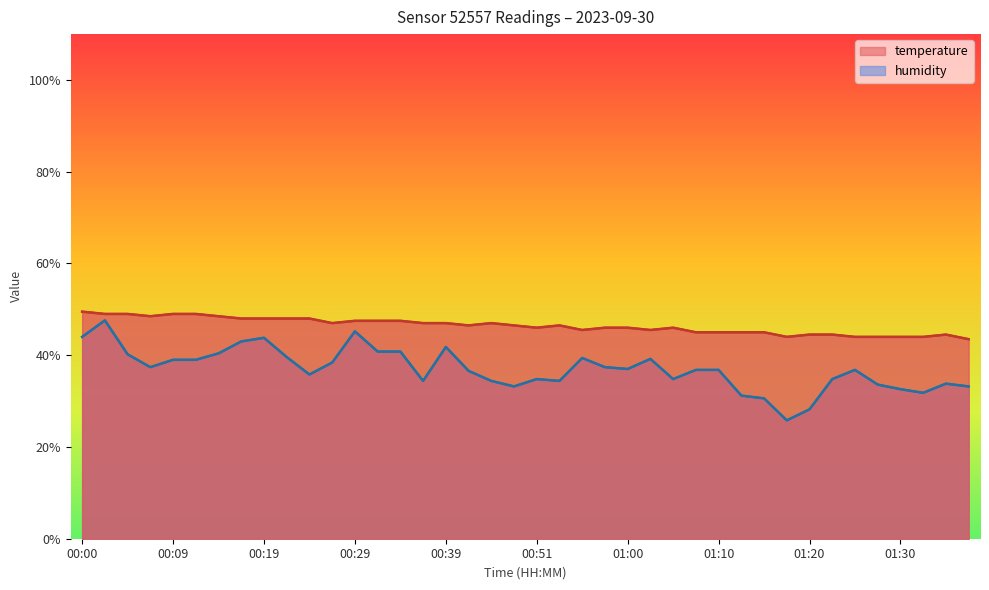

How many interior local peaks does the humidity series have?

9